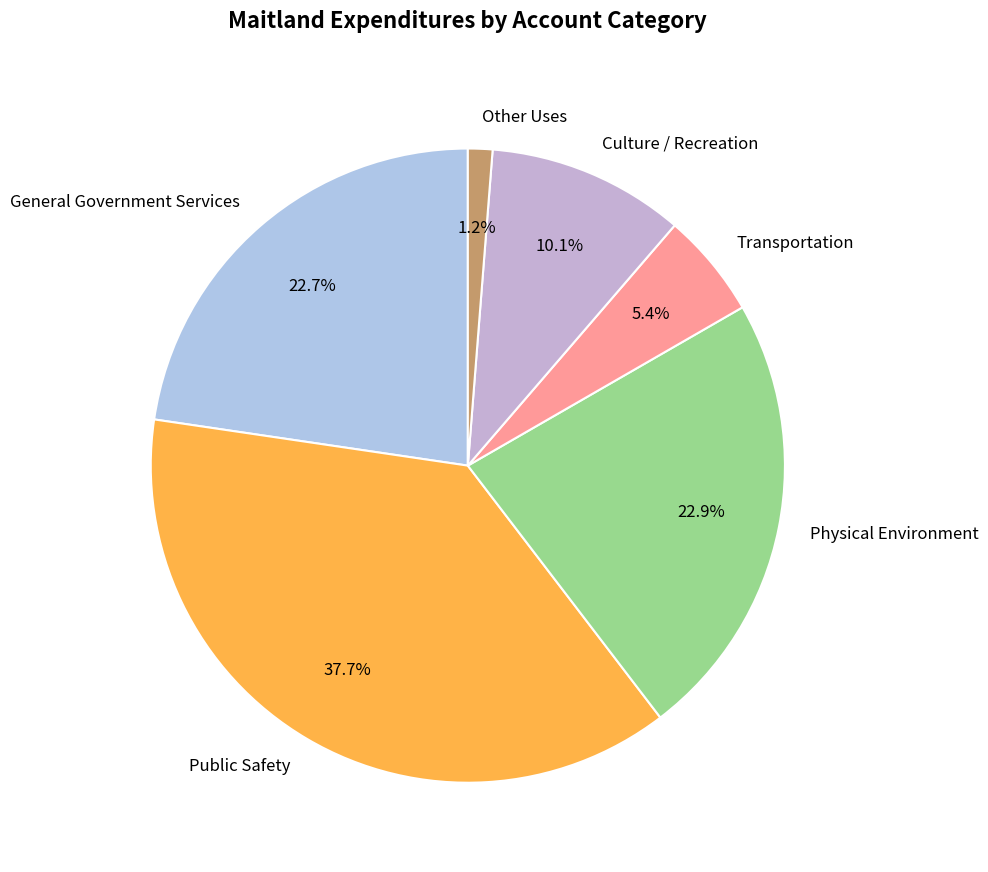

What percentage is the Transportation slice, to the nearest percent?

5%